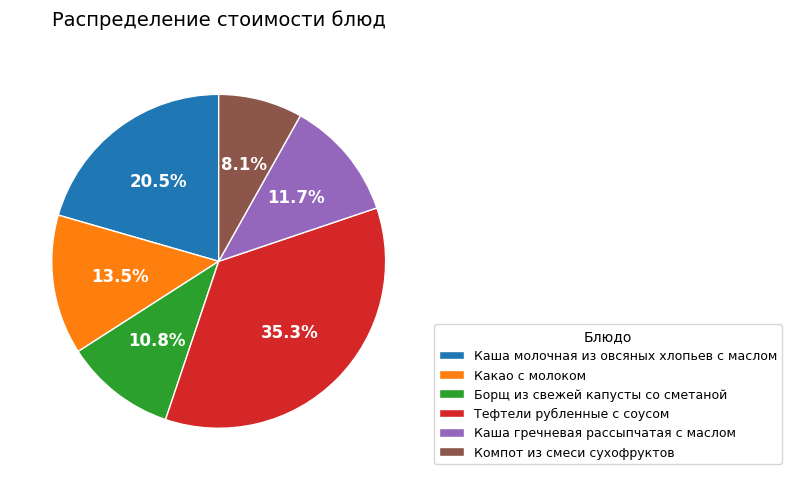

Which slice is the smallest?

Компот из смеси сухофруктов